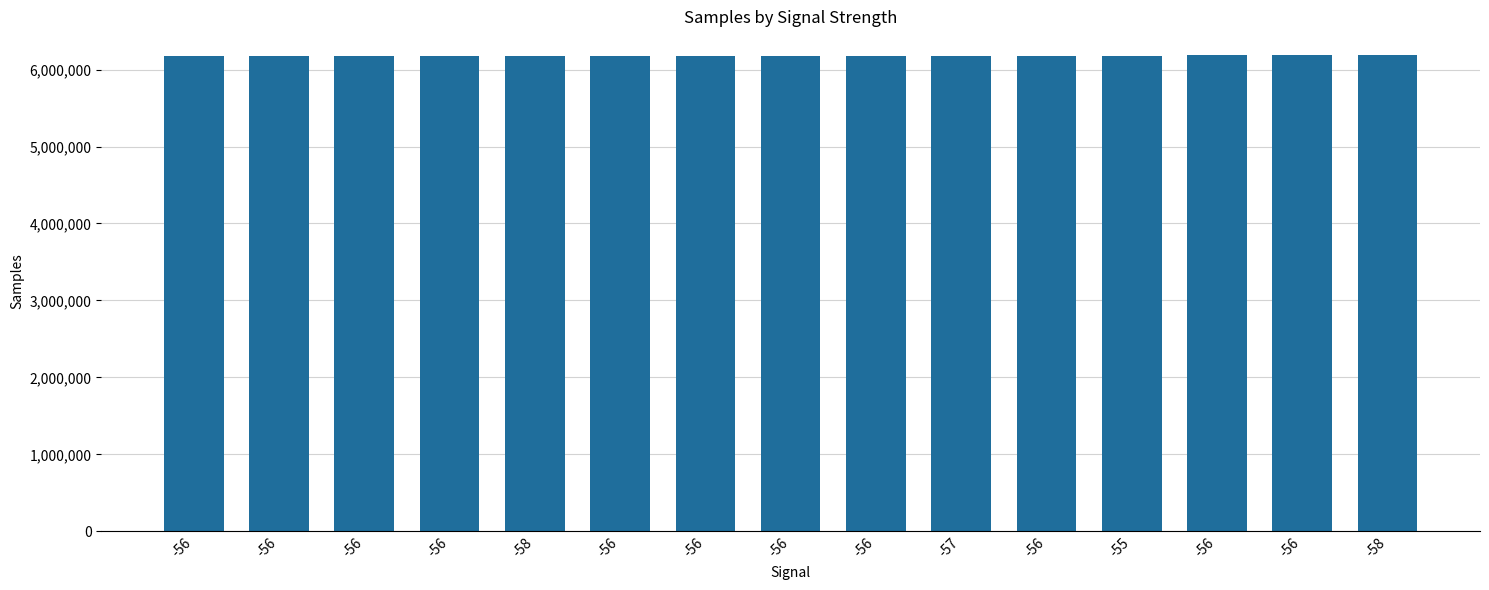

List the labels in order of value, smallest first.

-56, -56, -56, -56, -58, -56, -56, -56, -56, -57, -56, -55, -56, -56, -58